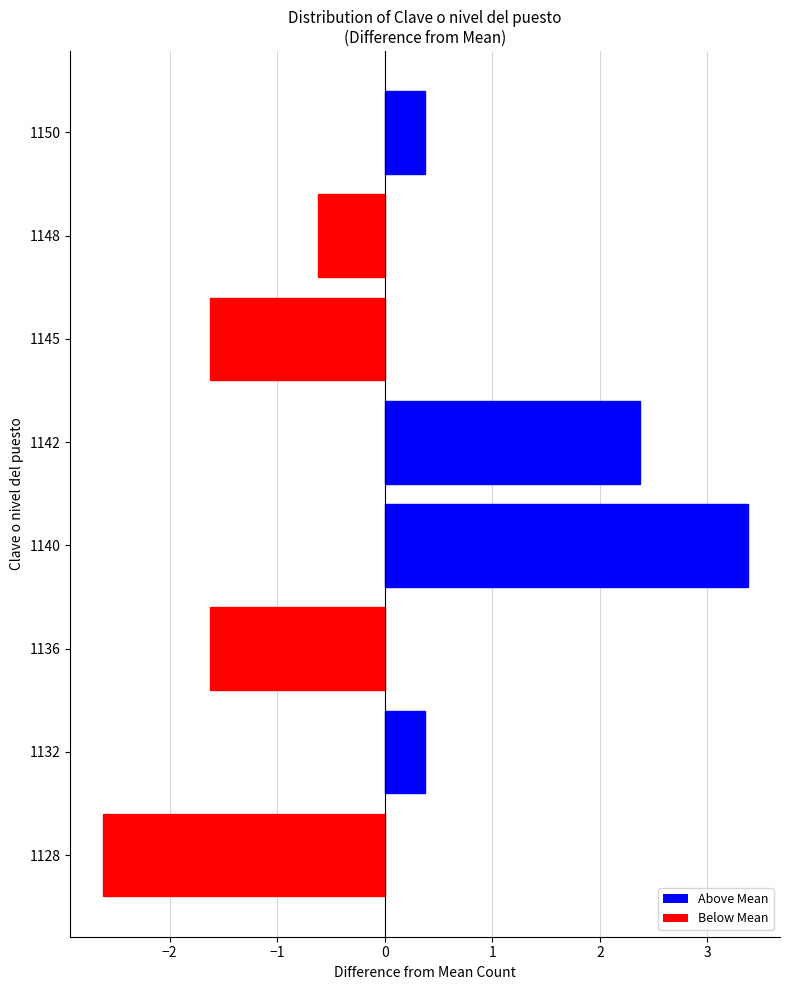

Does the chart contain any negative values?

Yes